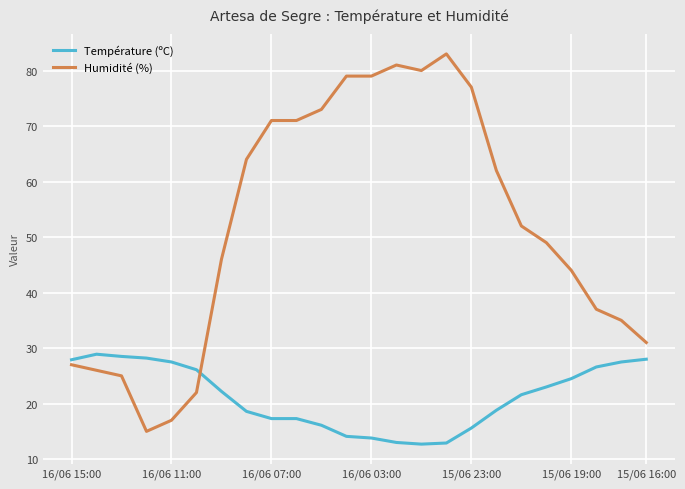

List the series in order of their peak value, lowest first.

Température (ºC), Humidité (%)